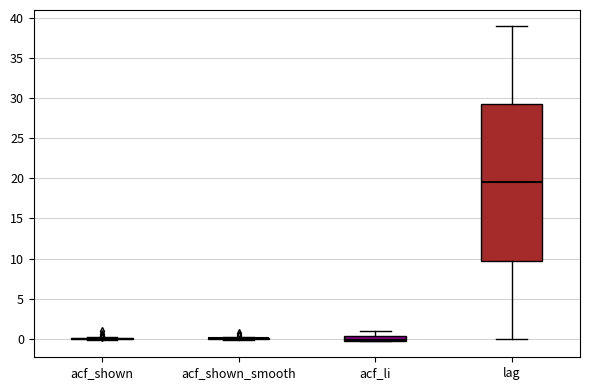

Comparing the boxes themselves (not the whiskers), which one is the tallest?

lag